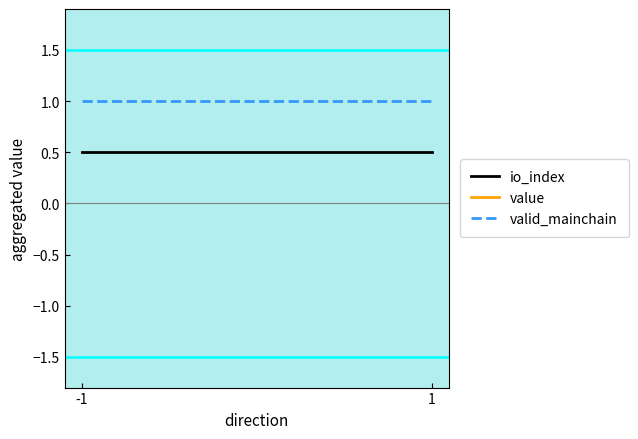

What is the value of the valid_mainchain point at the 2nd from the left?

1.0